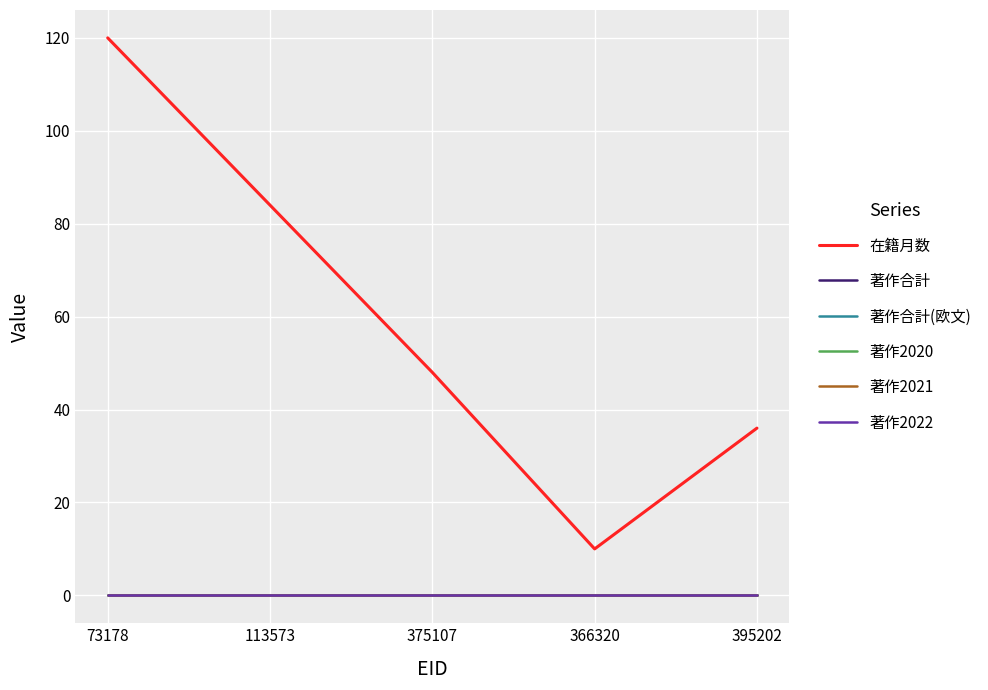

At which category is the sum across all series the highest?

73178